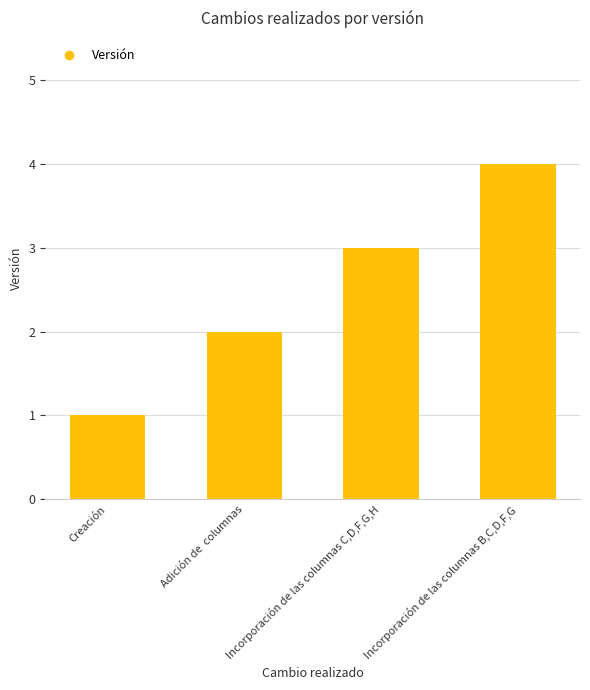

Is it true that the value at Incorporación de las columnas B,C,D,F,G is 4?

True